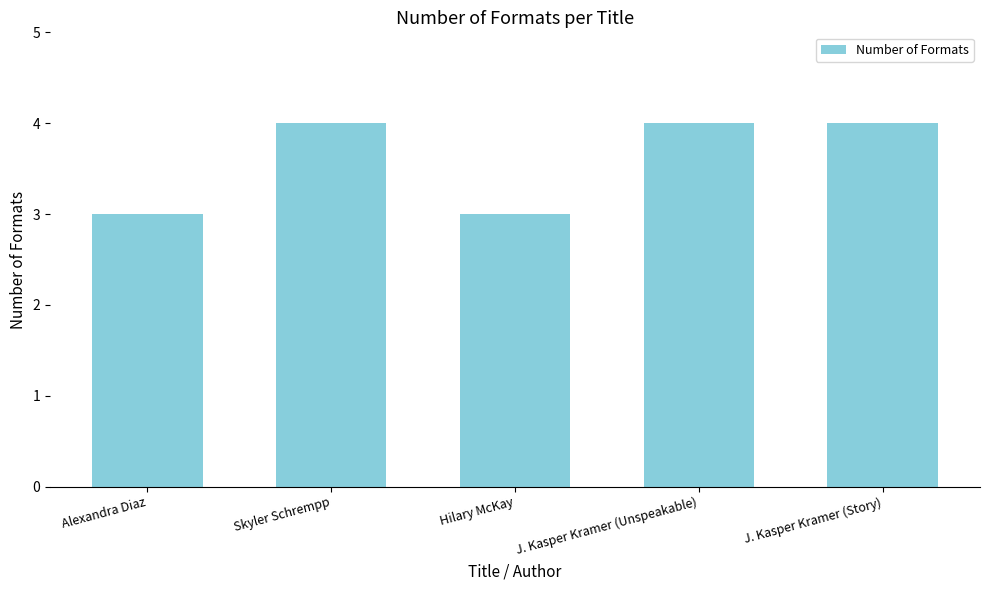

Are the bars horizontal?

No